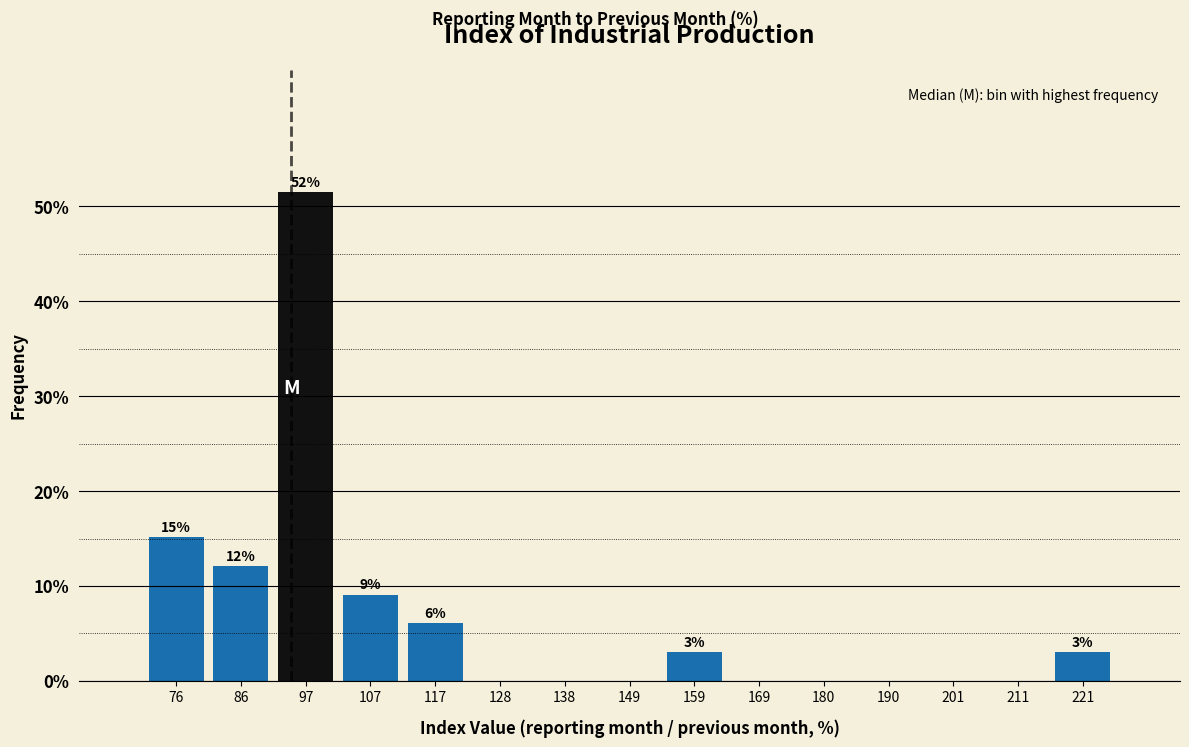

Over which range of the x-axis is the bar tallest?

92 to 102